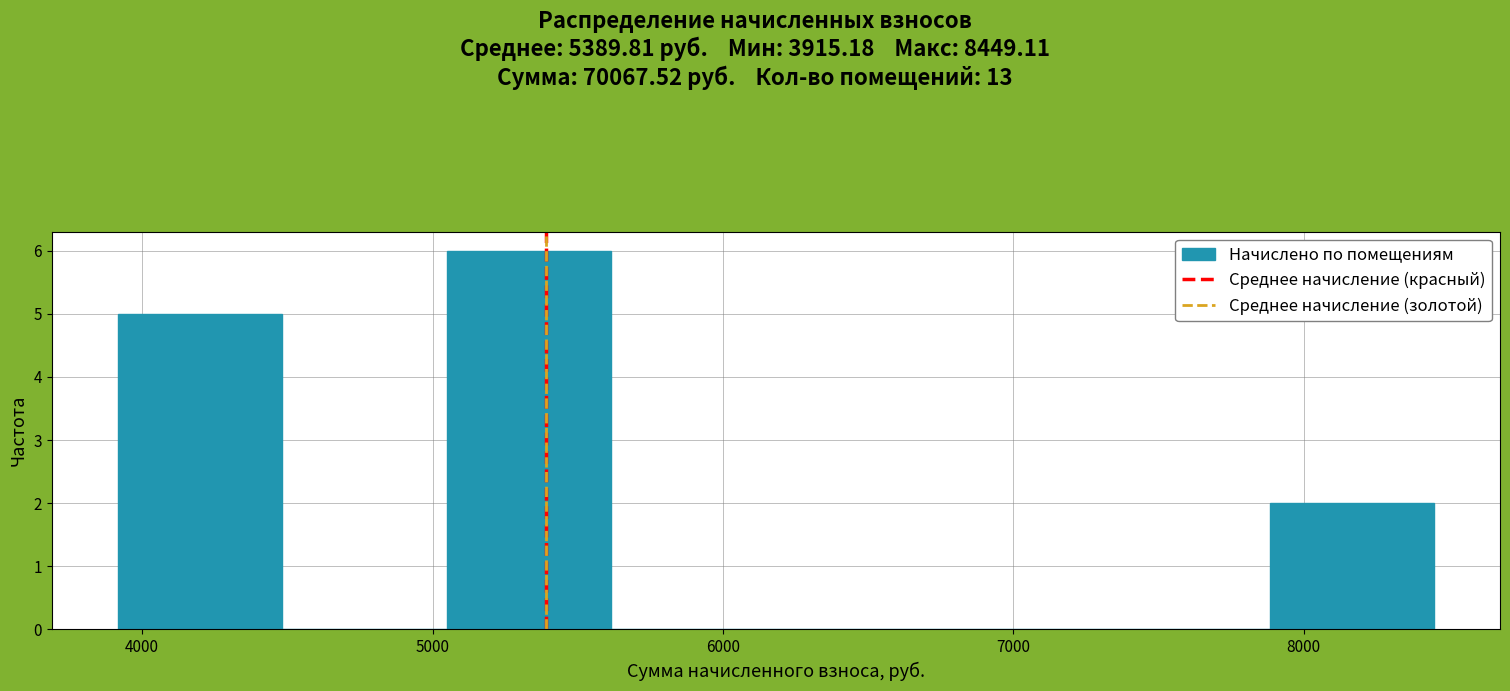

Reading left to right, list every bar in this chart as the range it spans on the x-axis followed by its height. Neither the bar edges nor the heights are printed on the chart, so give them approximately, as read against the axes.

3900 to 4500: 5
4500 to 5000: 0
5000 to 5600: 6
5600 to 6200: 0
6200 to 6700: 0
6700 to 7300: 0
7300 to 7900: 0
7900 to 8400: 2